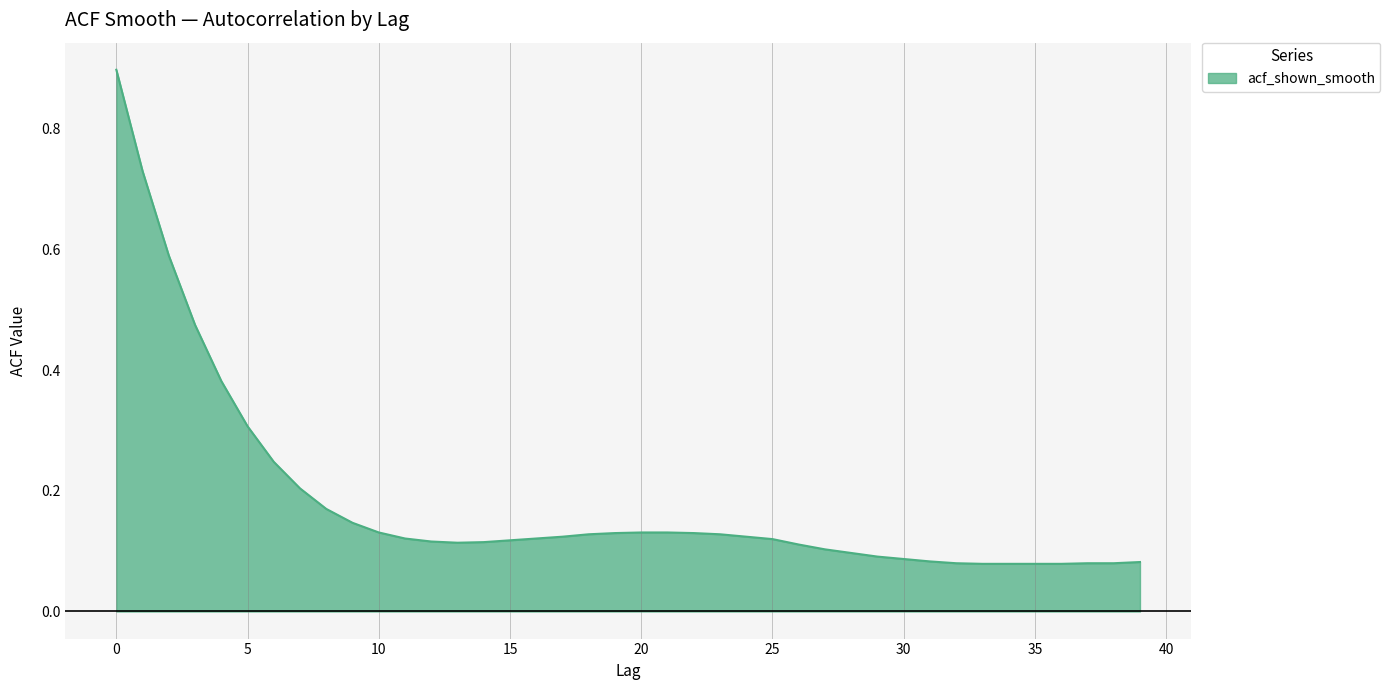

What is the difference between the maximum and minimum values?

0.8